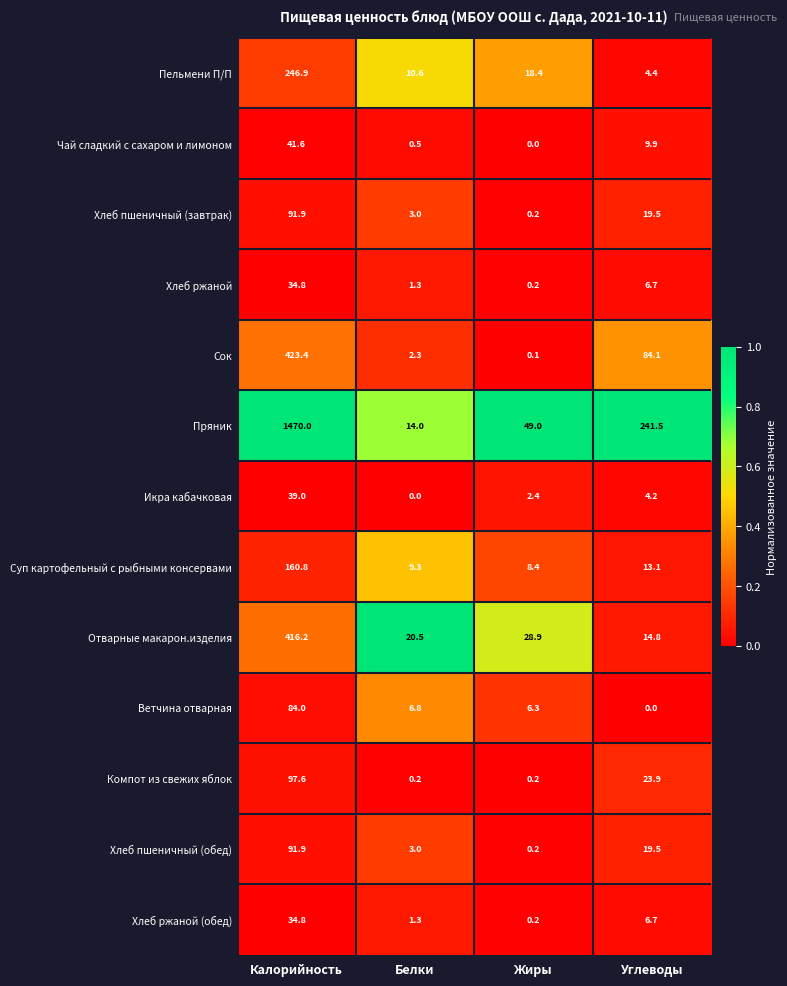

List the labels in order of Сок value, smallest first.

Жиры, Белки, Углеводы, Калорийность